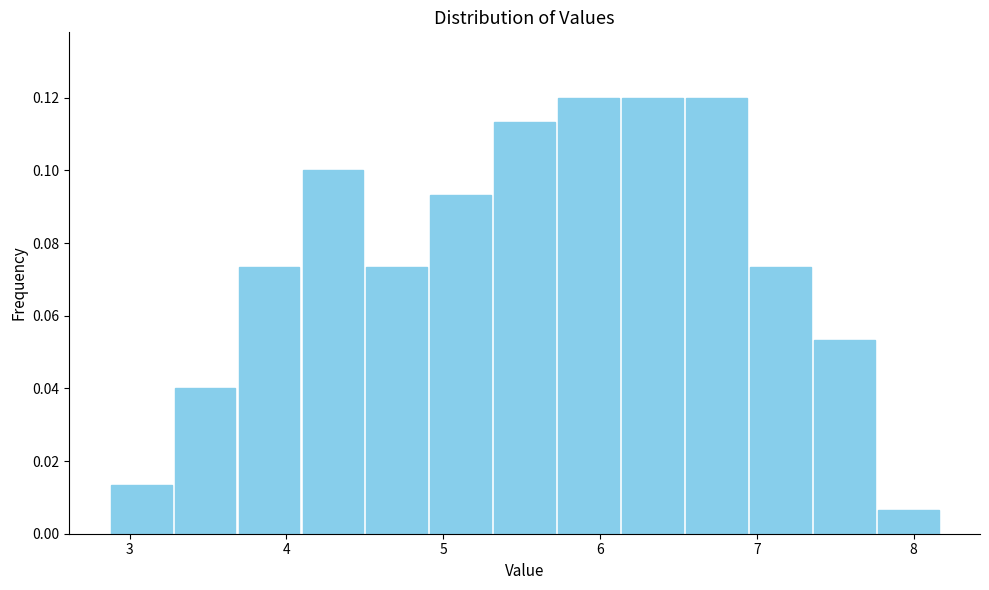

Reading left to right, list every bar in this chart as the range it spans on the x-axis followed by its height. Neither the bar edges nor the heights are printed on the chart, so give them approximately, as read against the axes.

2.9 to 3.3: 0.014
3.3 to 3.7: 0.040
3.7 to 4.1: 0.074
4.1 to 4.5: 0.100
4.5 to 4.9: 0.074
4.9 to 5.3: 0.094
5.3 to 5.7: 0.114
5.7 to 6.1: 0.120
6.1 to 6.5: 0.120
6.5 to 6.9: 0.120
6.9 to 7.4: 0.074
7.4 to 7.8: 0.054
7.8 to 8.2: 0.006